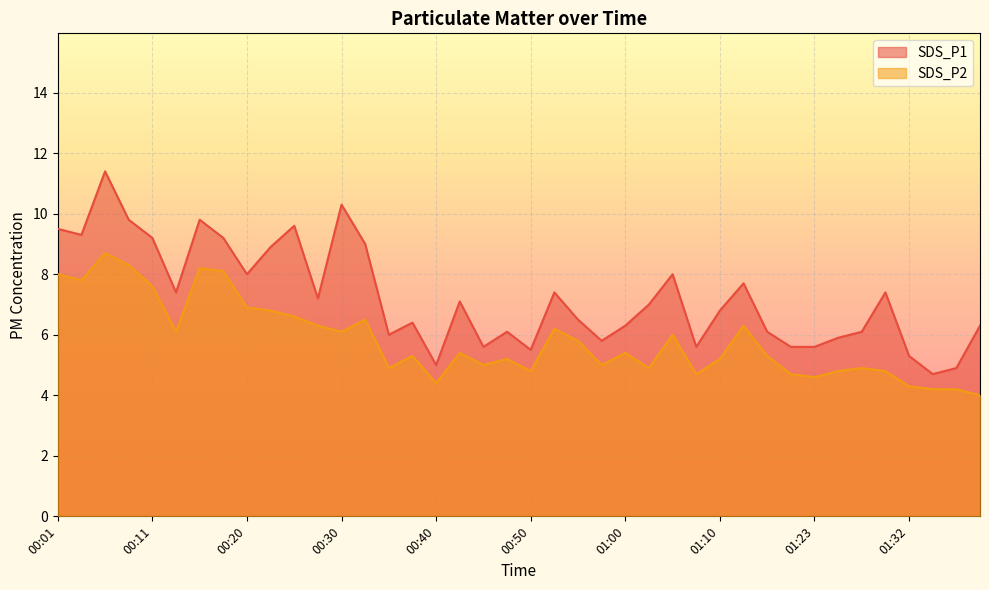

Where is SDS_P1 nearest to the value 8?

00:20